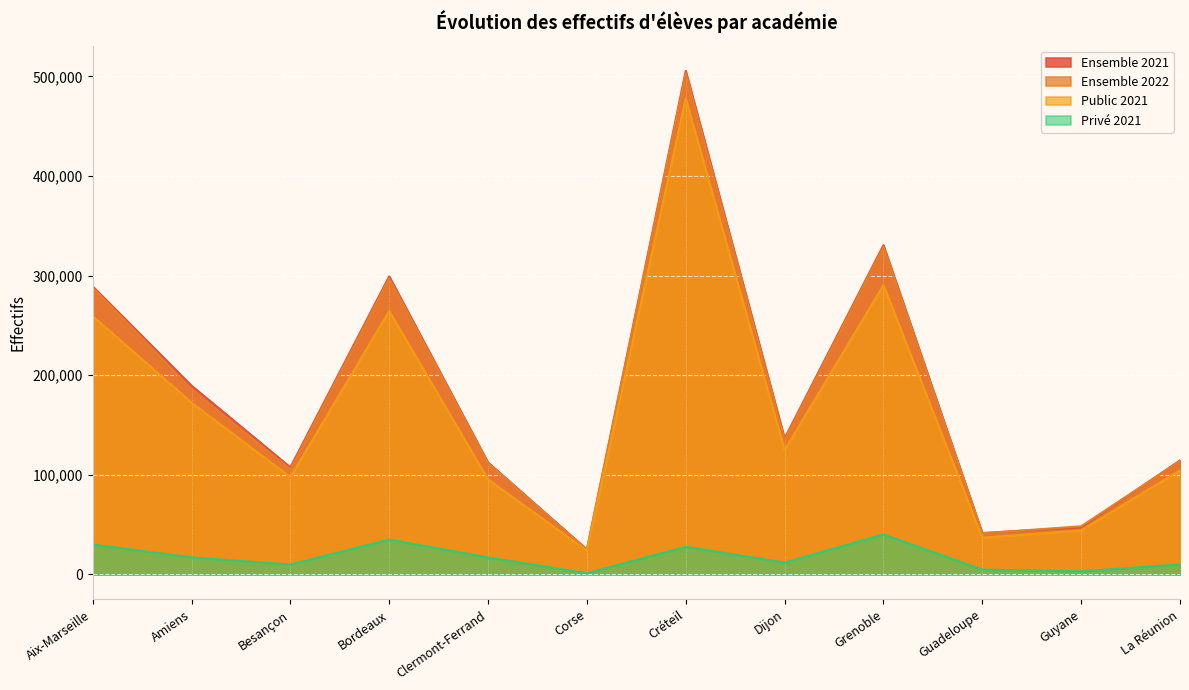

True or false: Ensemble 2022 and Ensemble 2021 cross at least once.

True